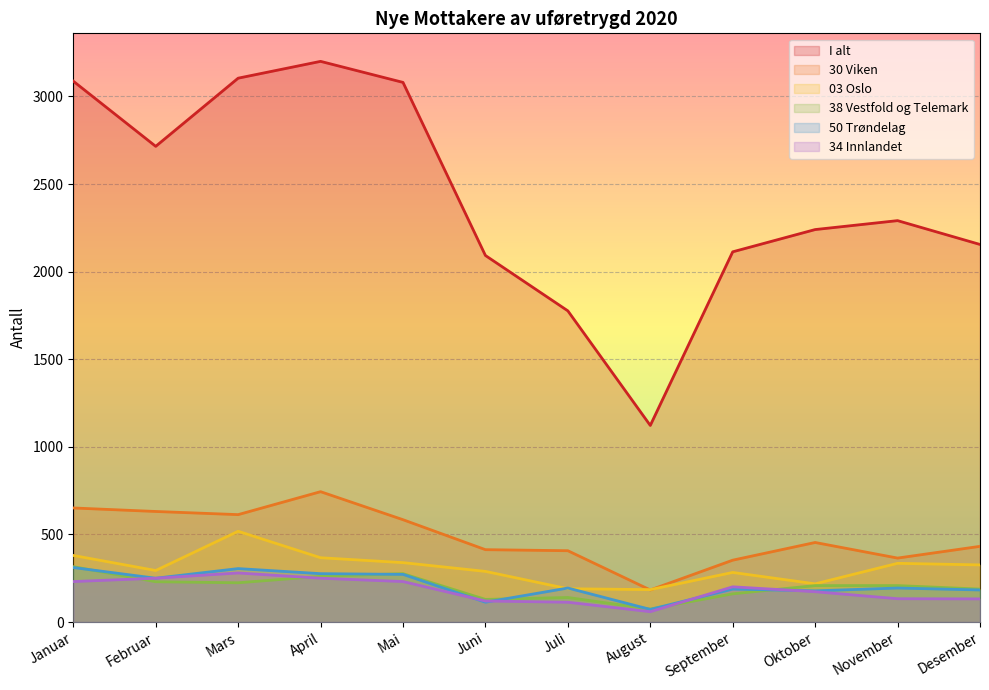

What is the label of the 2nd point from the left?

Februar